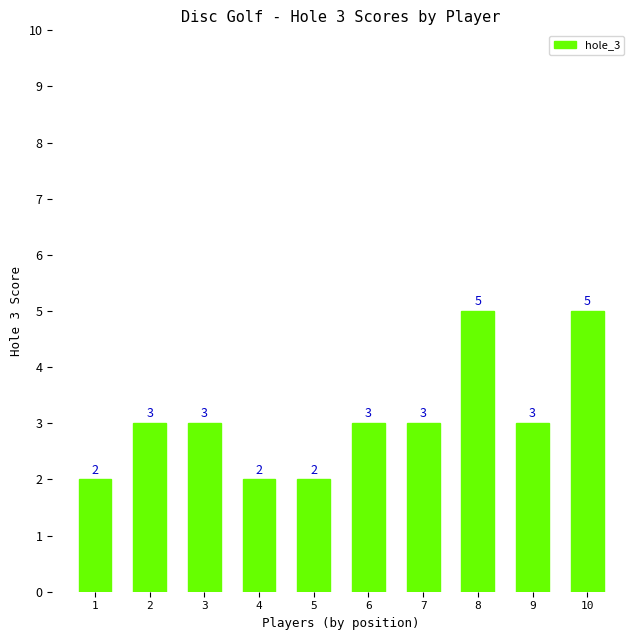

How many bars are there in total?

10